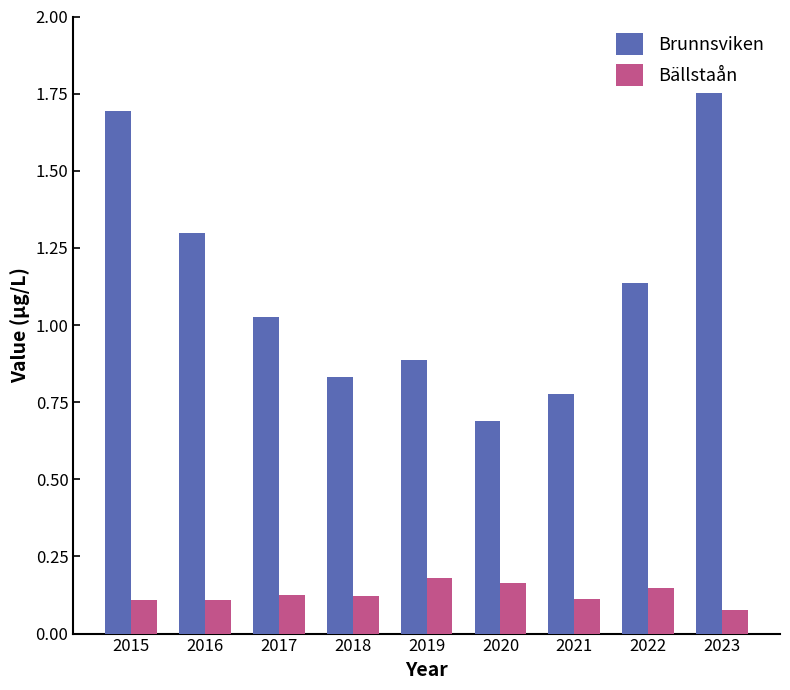

True or false: Brunnsviken has a value of 2.6 at 2015.

False